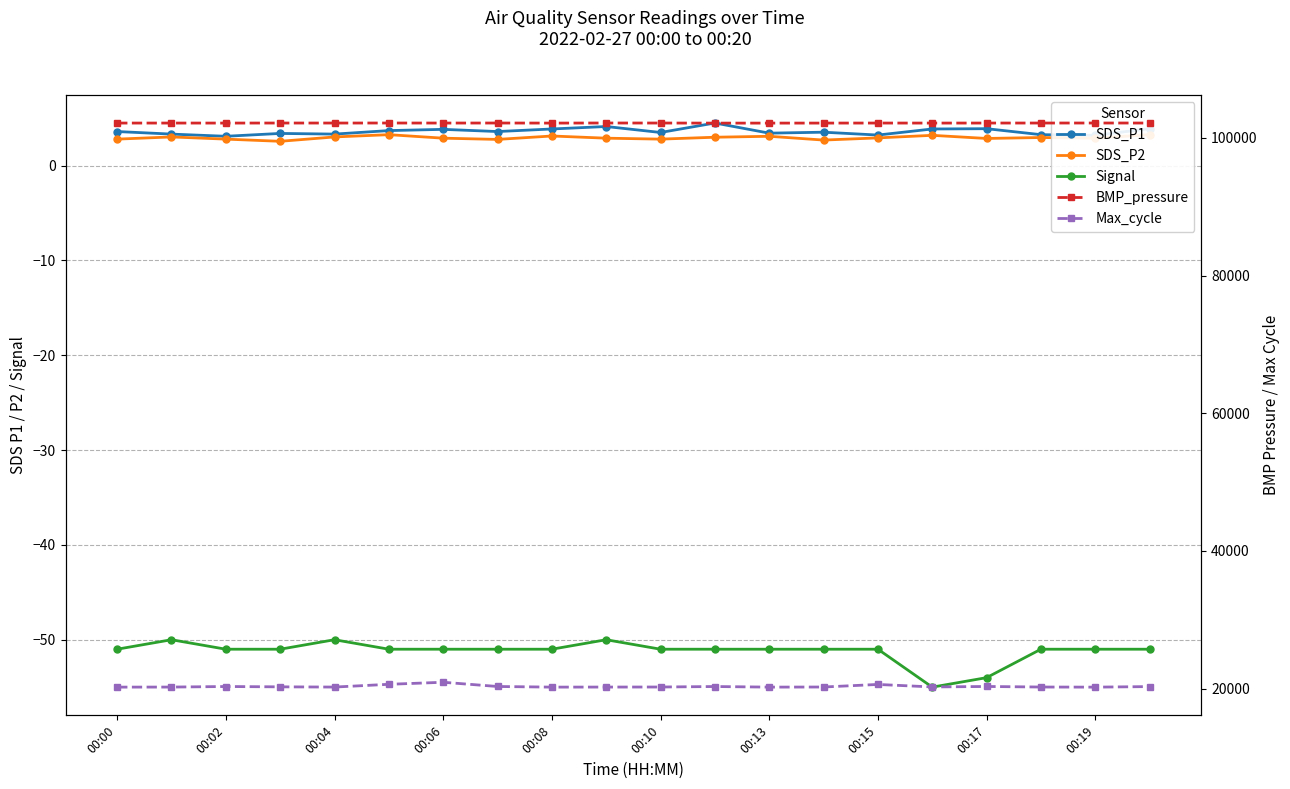

The Max_cycle series shows 13709.6 at 00:19. True or false?

False